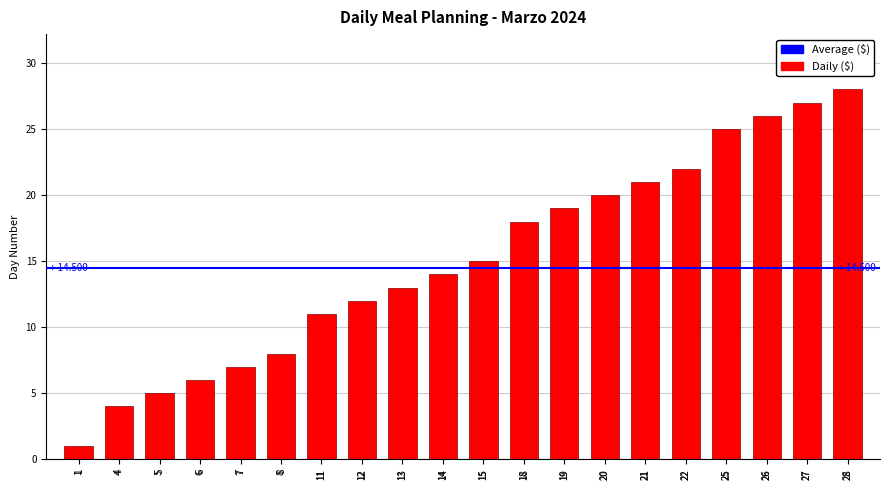

How many bars are there in total?

20